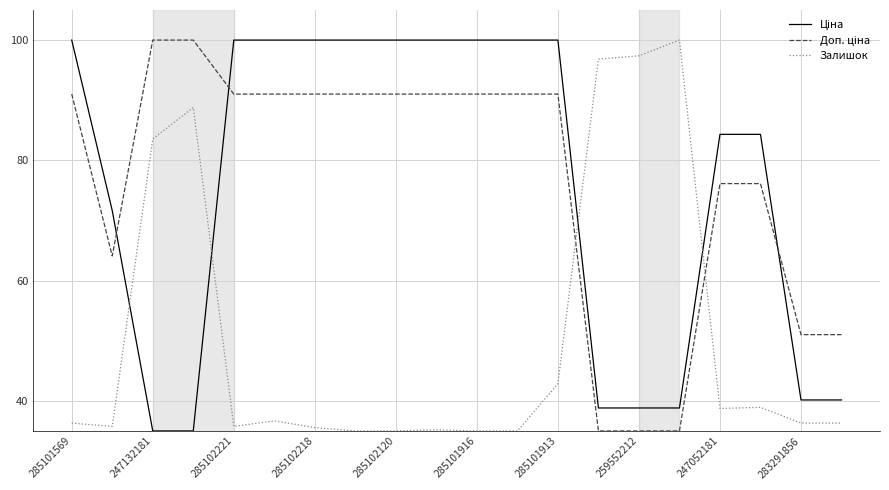

In Залишок, how many points are higher than both neighbors (excluding endpoints)?

5